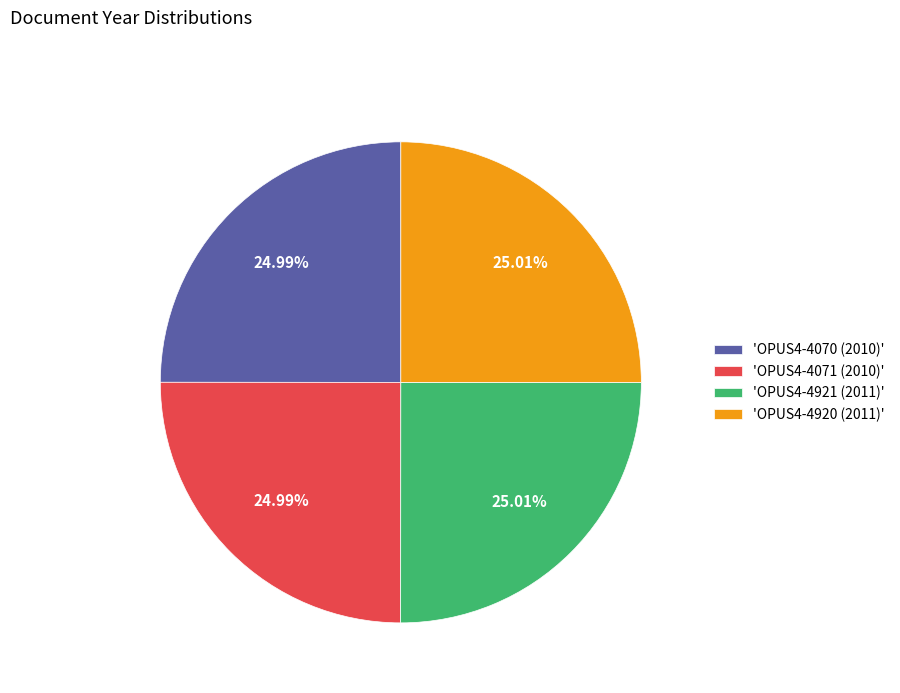

Does 'OPUS4-4921 (2011)' represent more than half of the total?

No